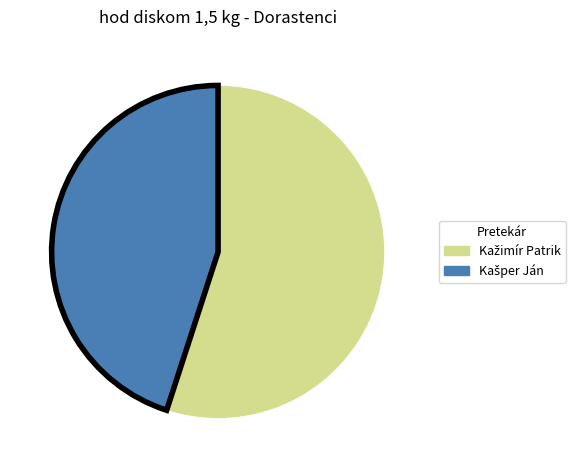

Does any single category account for the majority?

Yes